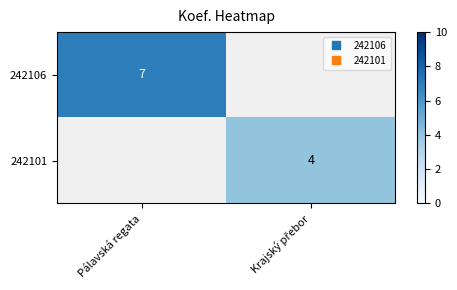

Which series has the largest range (max minus min)?

242106